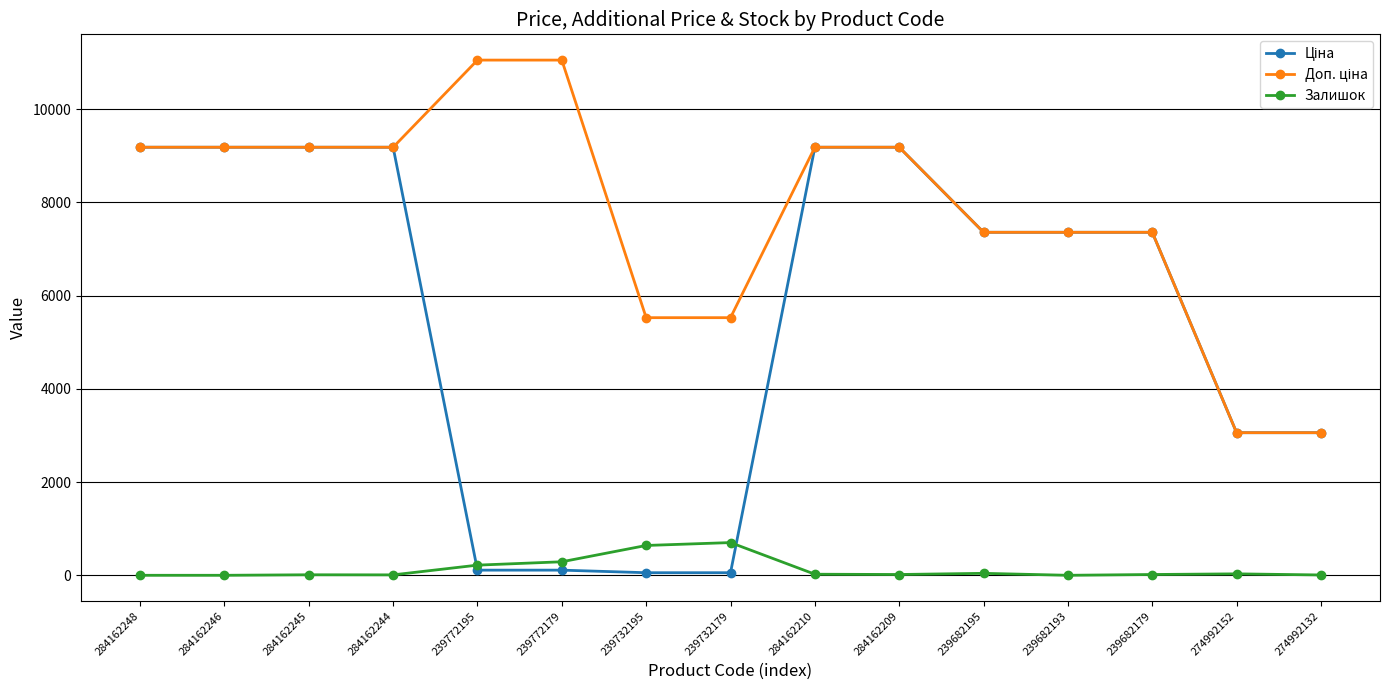

What is the difference between the highest and lowest values at 239682193?

7360.2